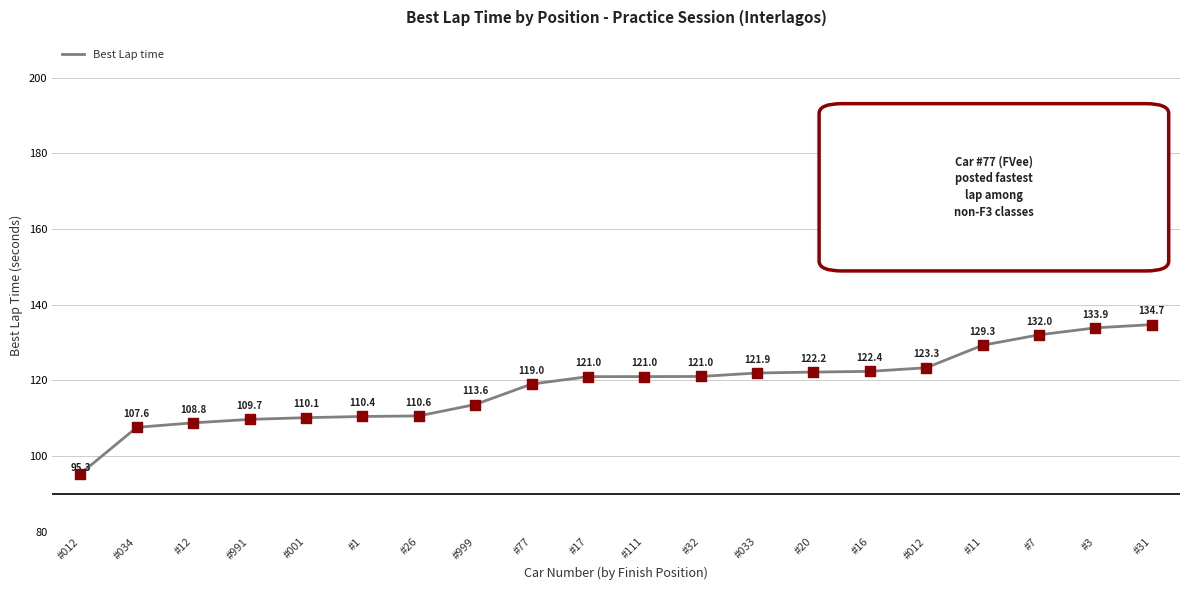

What is the change in value from #034 to #77?

+11.4